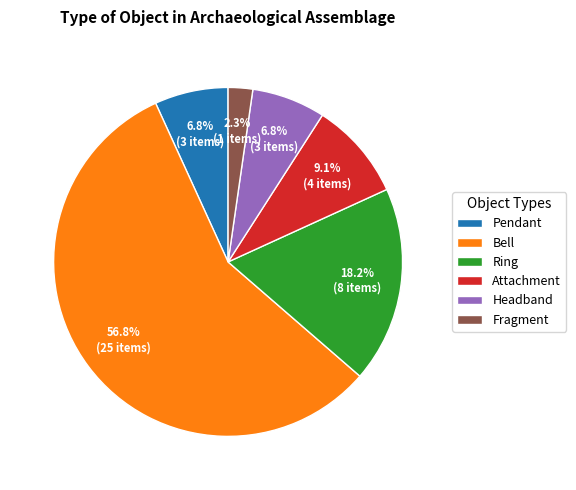

To the nearest percent, what portion does Attachment represent?

9%